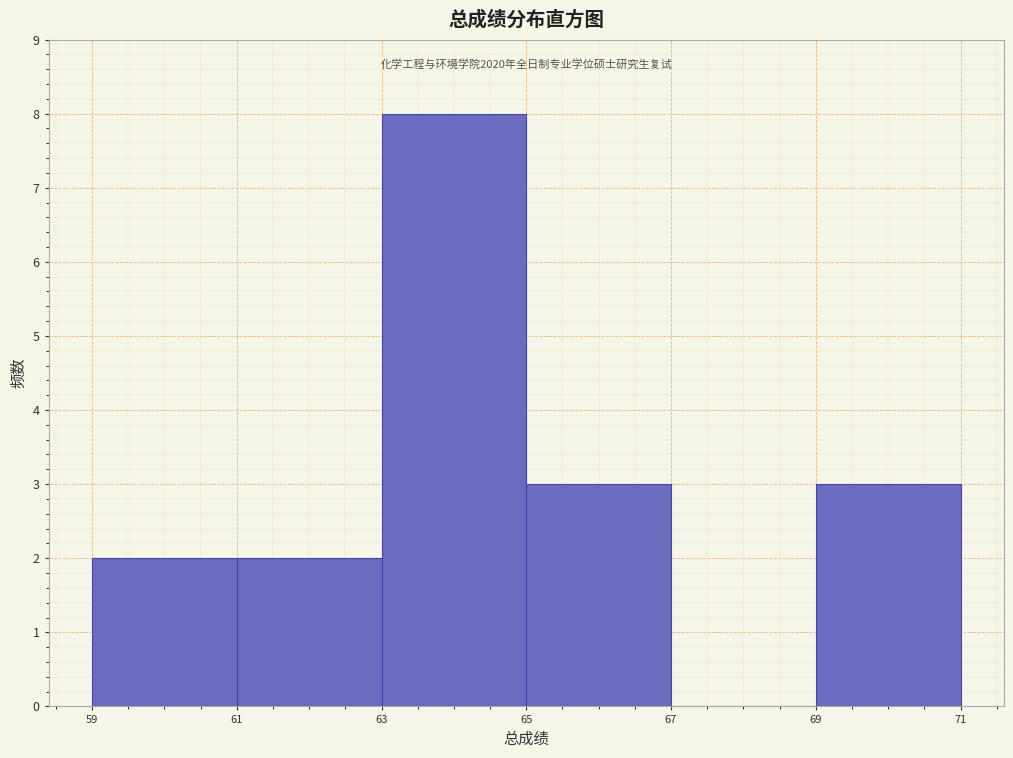

Over which range of the x-axis is the bar tallest?

63 to 65